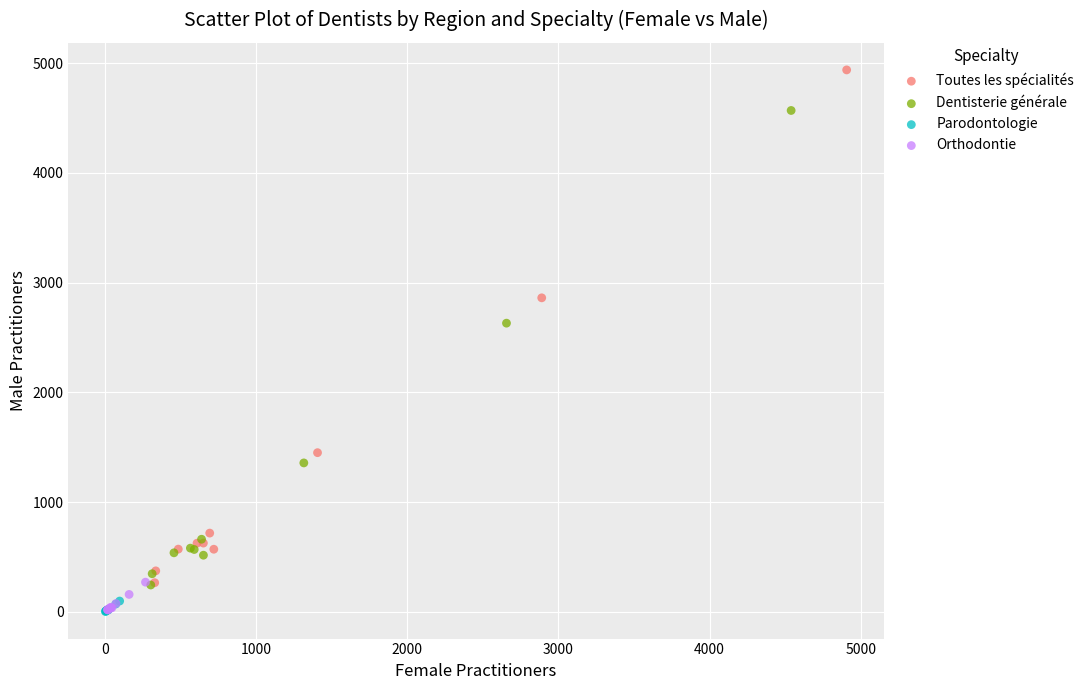

What are all the series names shown in the legend?

Toutes les spécialités, Dentisterie générale, Parodontologie, Orthodontie